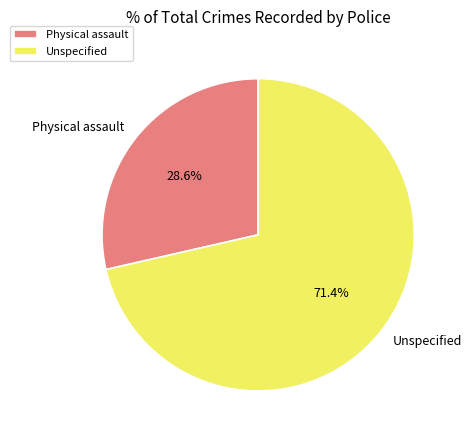

Count the number of slices in the pie.

2